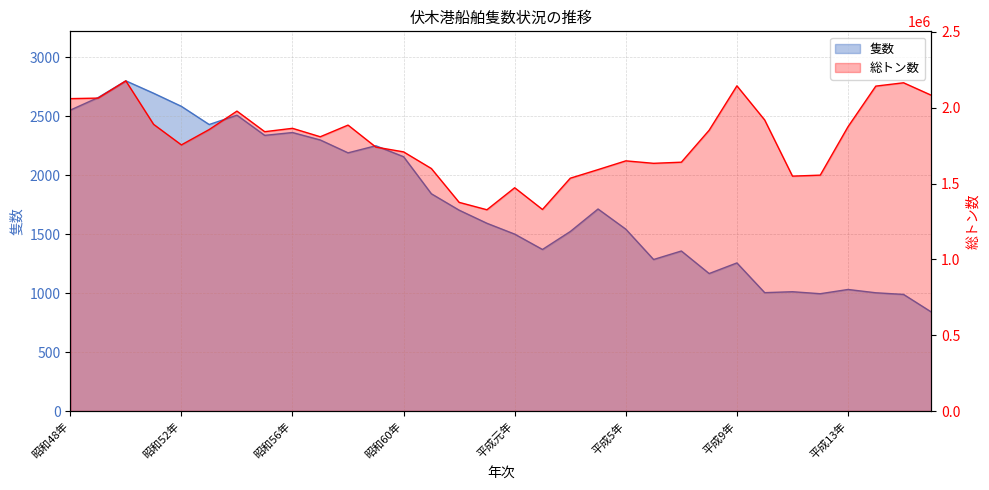

True or false: 隻数 and 総トン数 cross at least once.

False